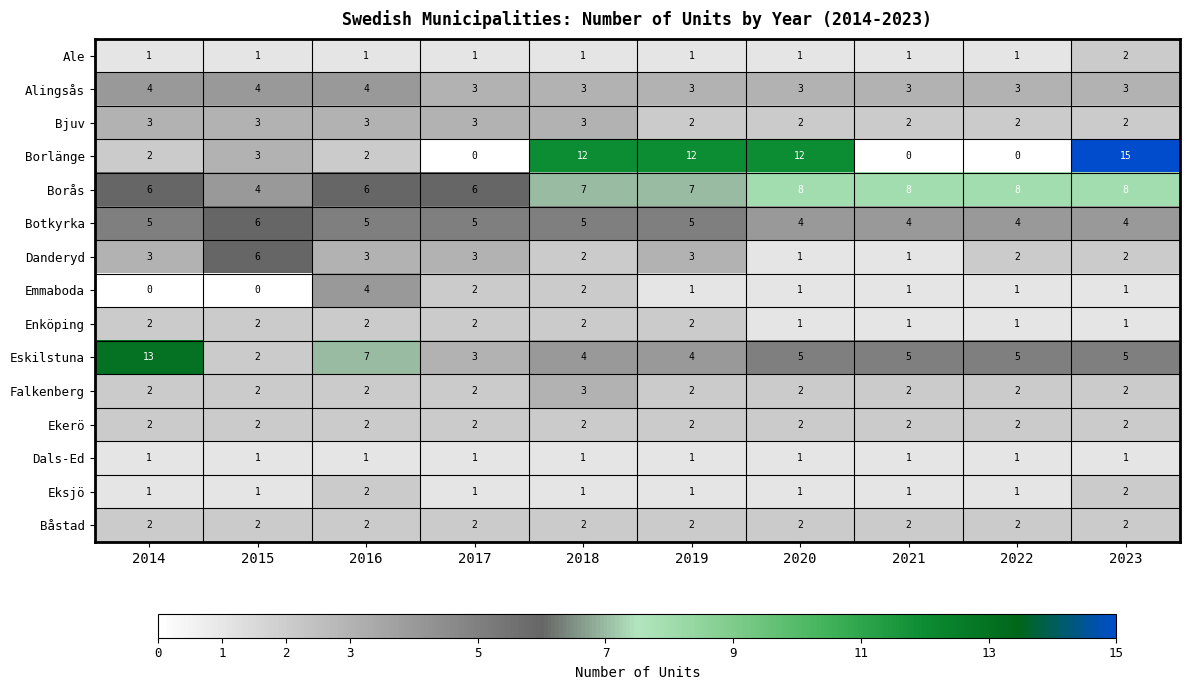

Which series has the largest total across all categories?

Borås